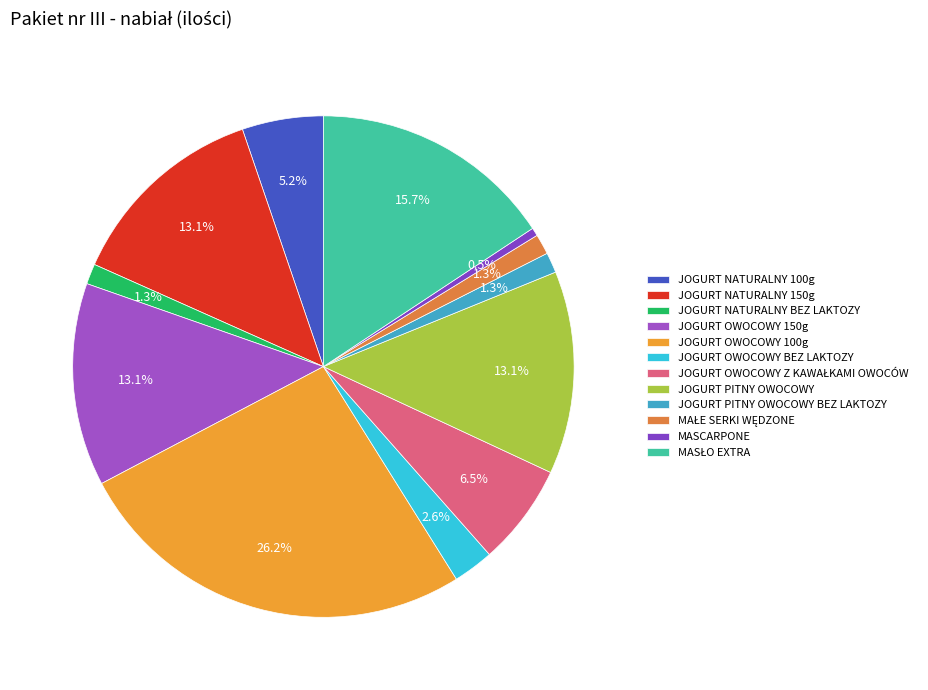

How many segments does this pie chart have?

12